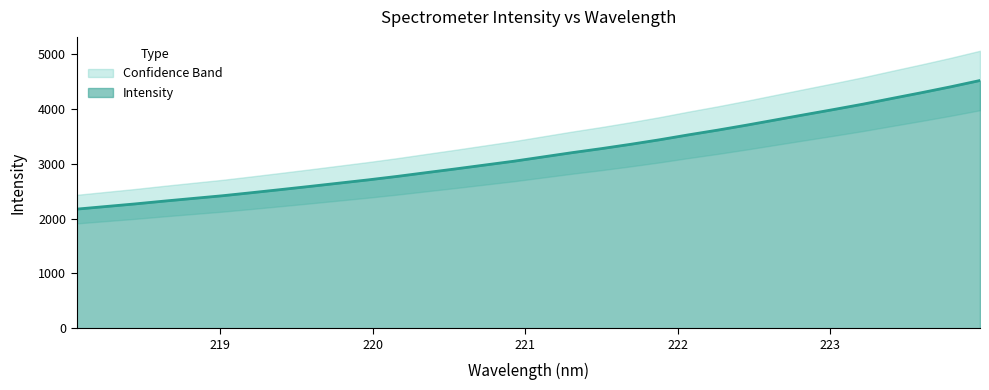

What is the average value?

3179.3